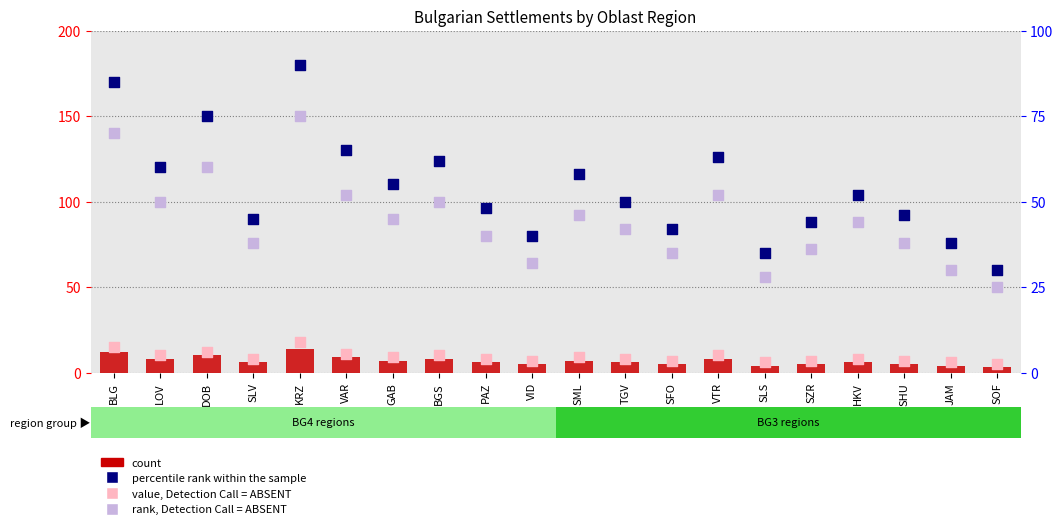

Which series has the largest total across all categories?

percentile rank within the sample